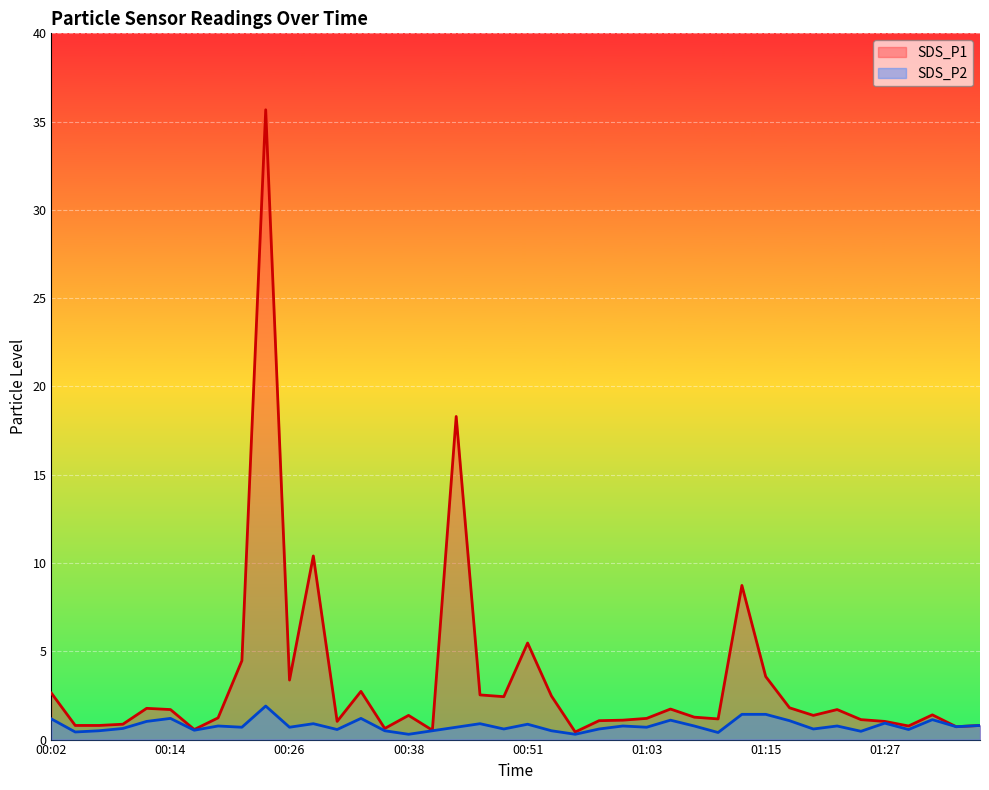

Reading left to right, extract all data points from this chart.

SDS_P1: 2.6	0.8	0.8	0.9	1.8	1.7	0.6	1.2	4.5	35.7	3.4	10.4	1.0	2.7	0.6	1.4	0.5	18.3	2.5	2.4	5.5	2.5	0.4	1.1	1.1	1.2	1.7	1.3	1.2	8.7	3.6	1.8	1.4	1.7	1.1	1.0	0.8	1.4	0.7	0.8
SDS_P2: 1.2	0.4	0.5	0.6	1.0	1.2	0.5	0.8	0.7	1.9	0.7	0.9	0.6	1.2	0.5	0.3	0.5	0.7	0.9	0.6	0.9	0.5	0.3	0.6	0.8	0.7	1.1	0.8	0.4	1.4	1.4	1.1	0.6	0.8	0.5	0.9	0.6	1.1	0.7	0.8